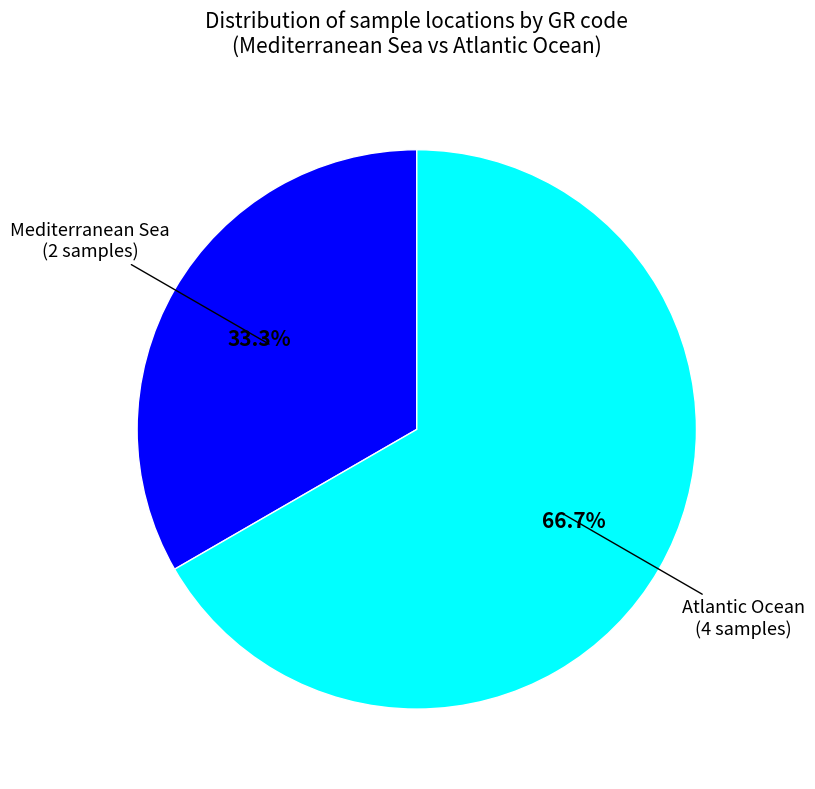

Does any single category account for the majority?

Yes